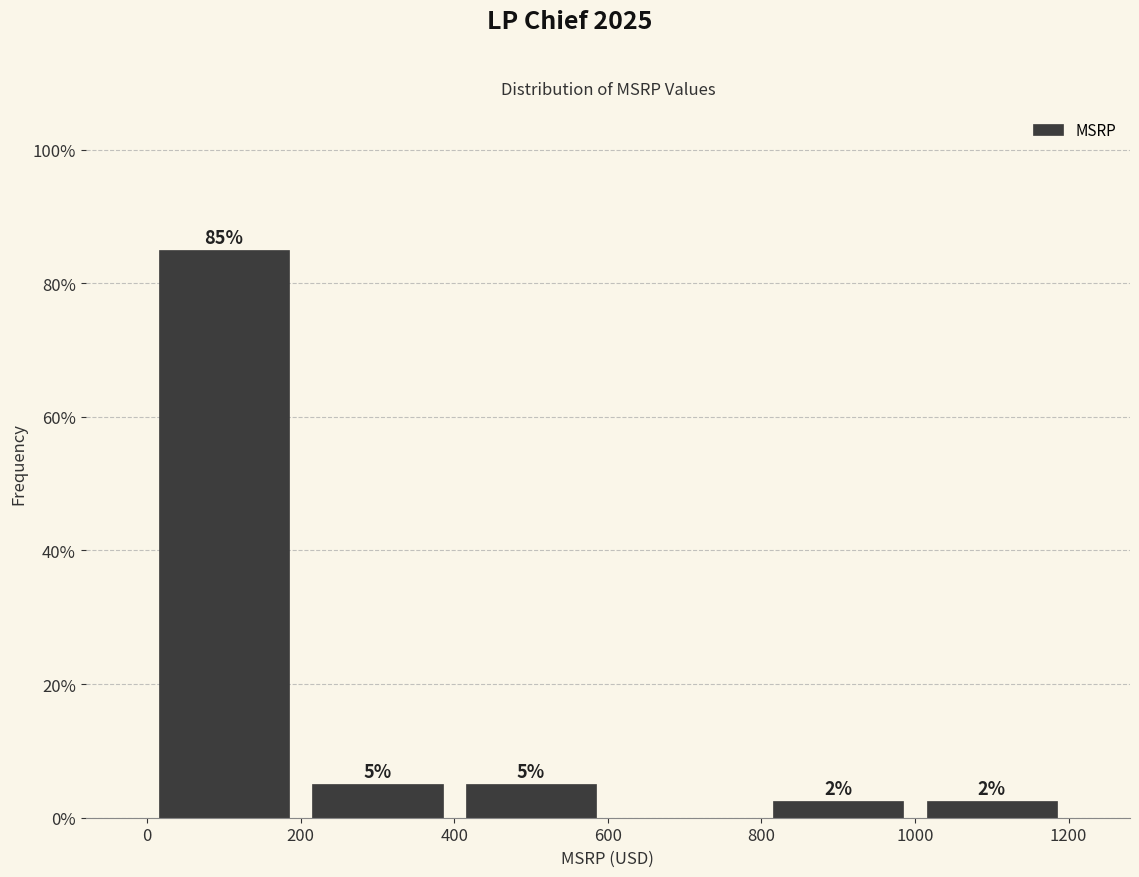

Which range on the x-axis has the tallest bar?

0 to 200